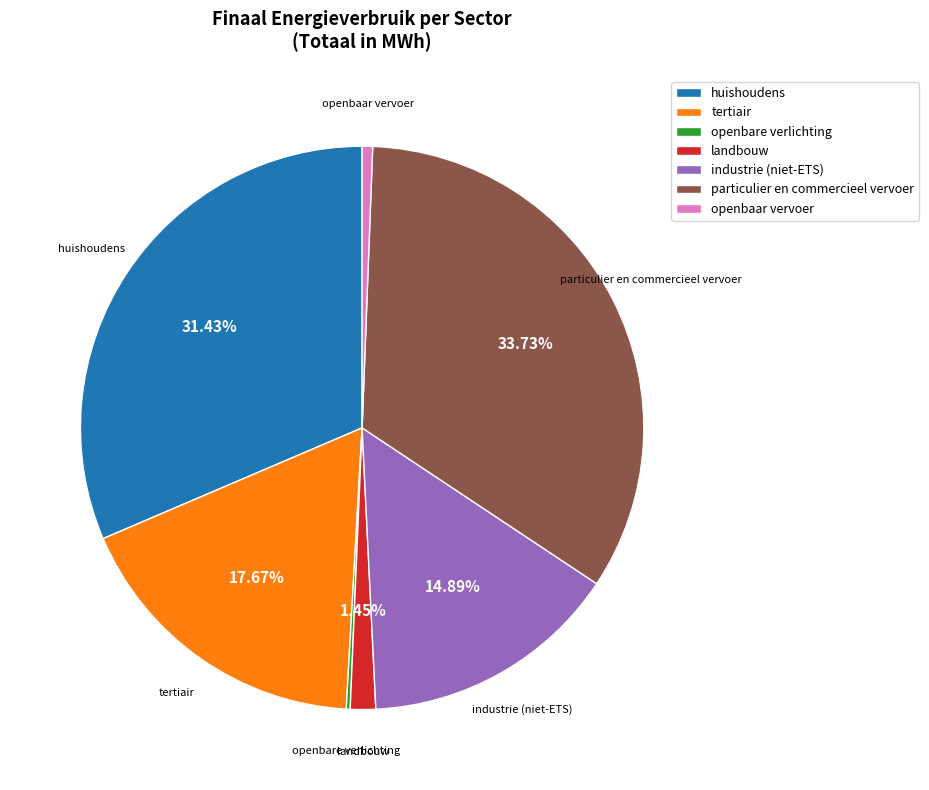

Do huishoudens and landbouw together represent more than half of the pie?

No